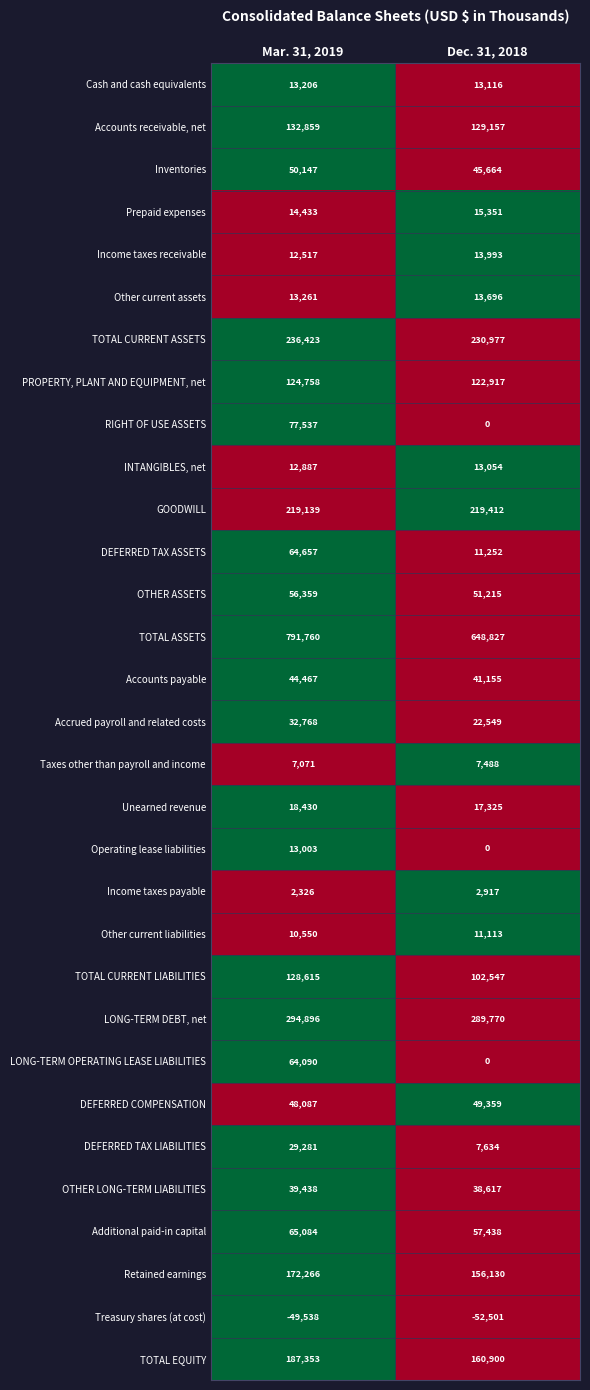

Rank the series at Mar. 31, 2019 from highest to lowest value.

TOTAL ASSETS, LONG-TERM DEBT, net, TOTAL CURRENT ASSETS, GOODWILL, TOTAL EQUITY, Retained earnings, Accounts receivable, net, TOTAL CURRENT LIABILITIES, PROPERTY, PLANT AND EQUIPMENT, net, RIGHT OF USE ASSETS, Additional paid-in capital, DEFERRED TAX ASSETS, LONG-TERM OPERATING LEASE LIABILITIES, OTHER ASSETS, Inventories, DEFERRED COMPENSATION, Accounts payable, OTHER LONG-TERM LIABILITIES, Accrued payroll and related costs, DEFERRED TAX LIABILITIES, Unearned revenue, Prepaid expenses, Other current assets, Cash and cash equivalents, Operating lease liabilities, INTANGIBLES, net, Income taxes receivable, Other current liabilities, Taxes other than payroll and income, Income taxes payable, Treasury shares (at cost)